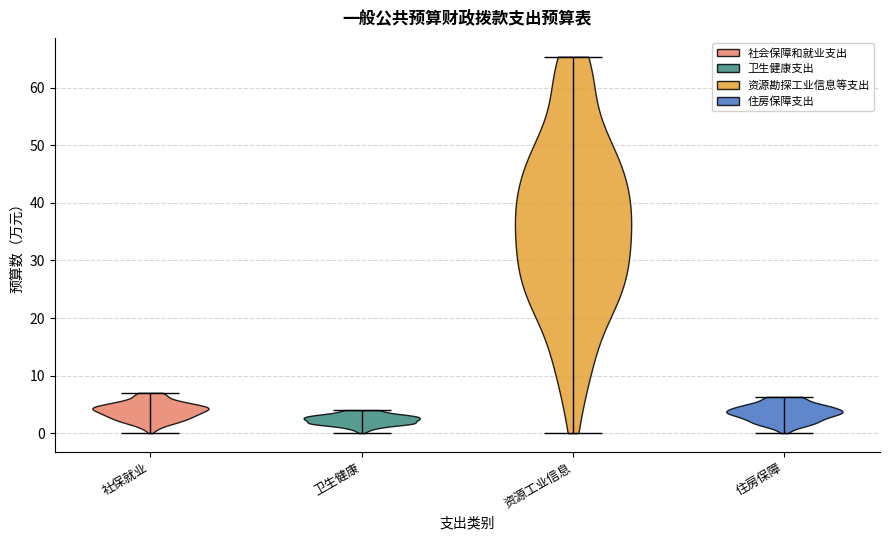

Reading left to right, transcribe all the data shown in this chart.

6.7	3.8	62.3	6.0